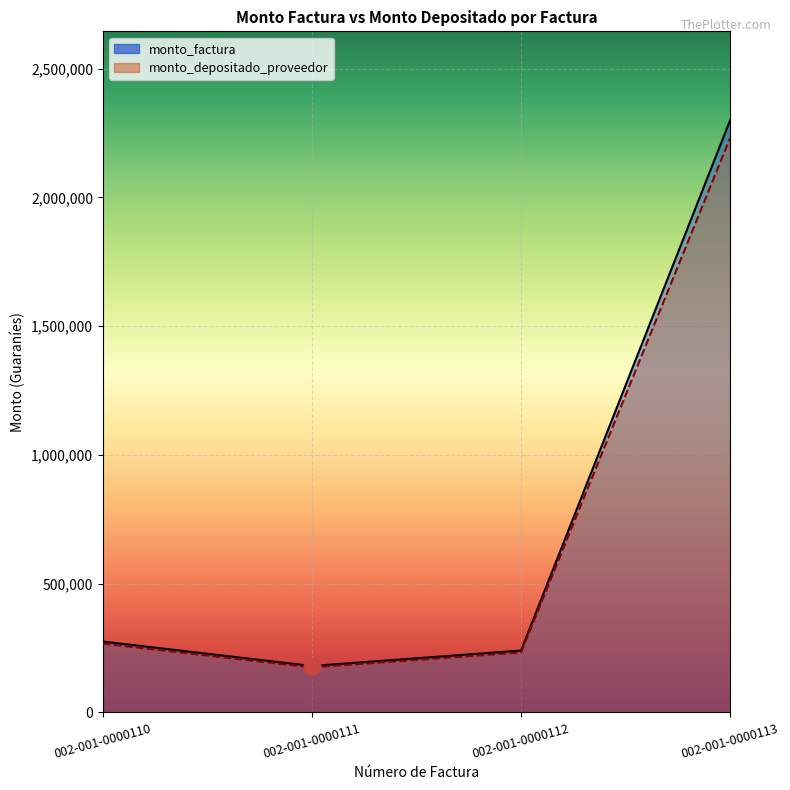

What is the spread (max minus min) of values at 002-001-0000111?

5400